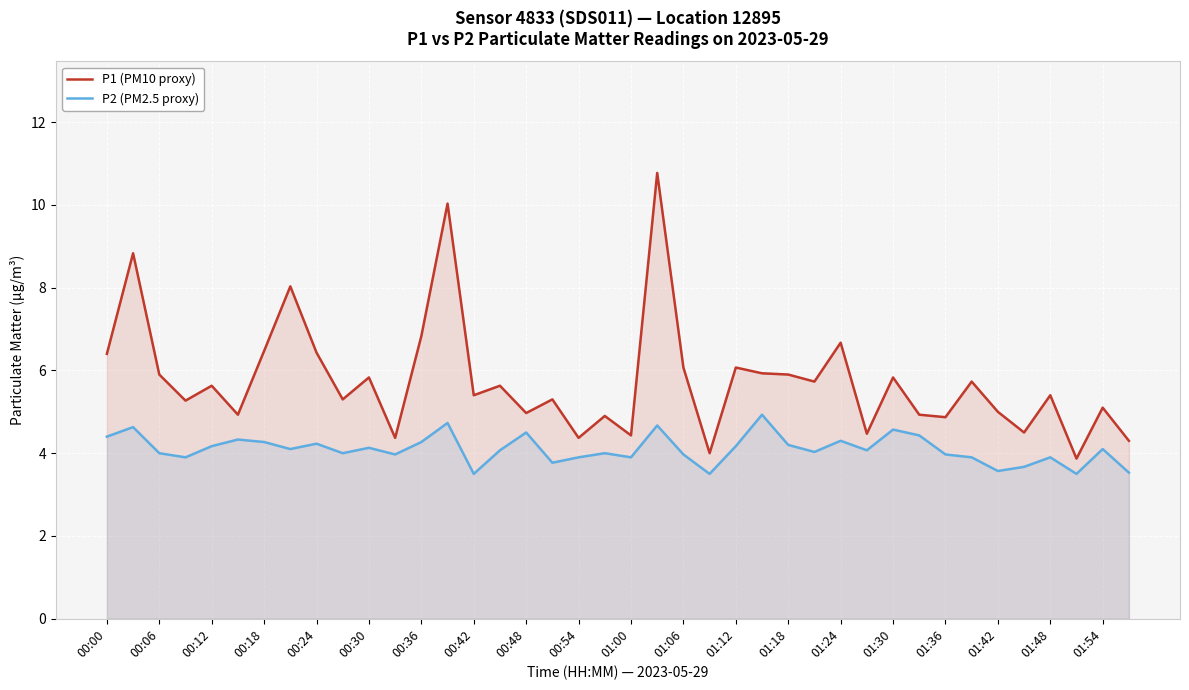

True or false: P2 (PM2.5 proxy) and P1 (PM10 proxy) intersect in this chart.

False